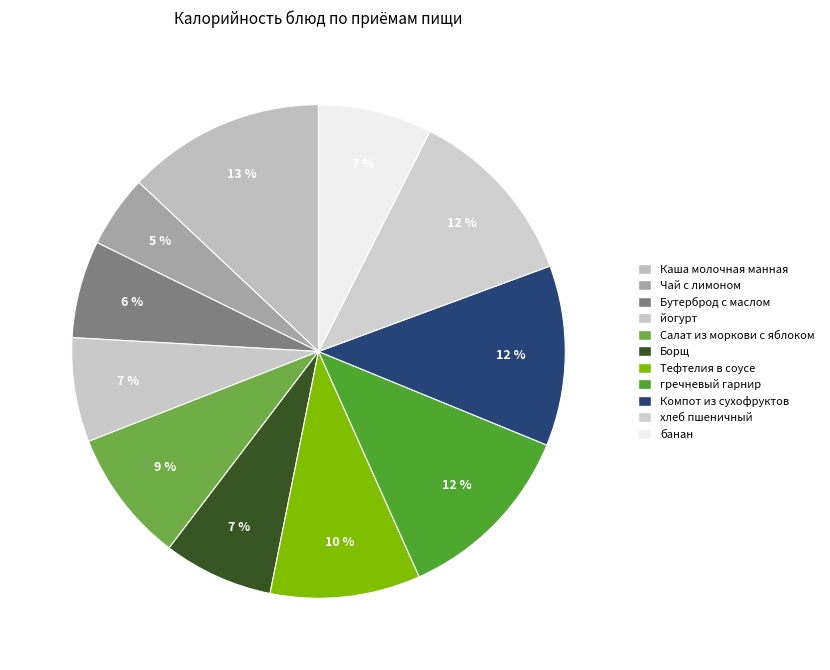

Is there any slice that represents more than half of the pie?

No